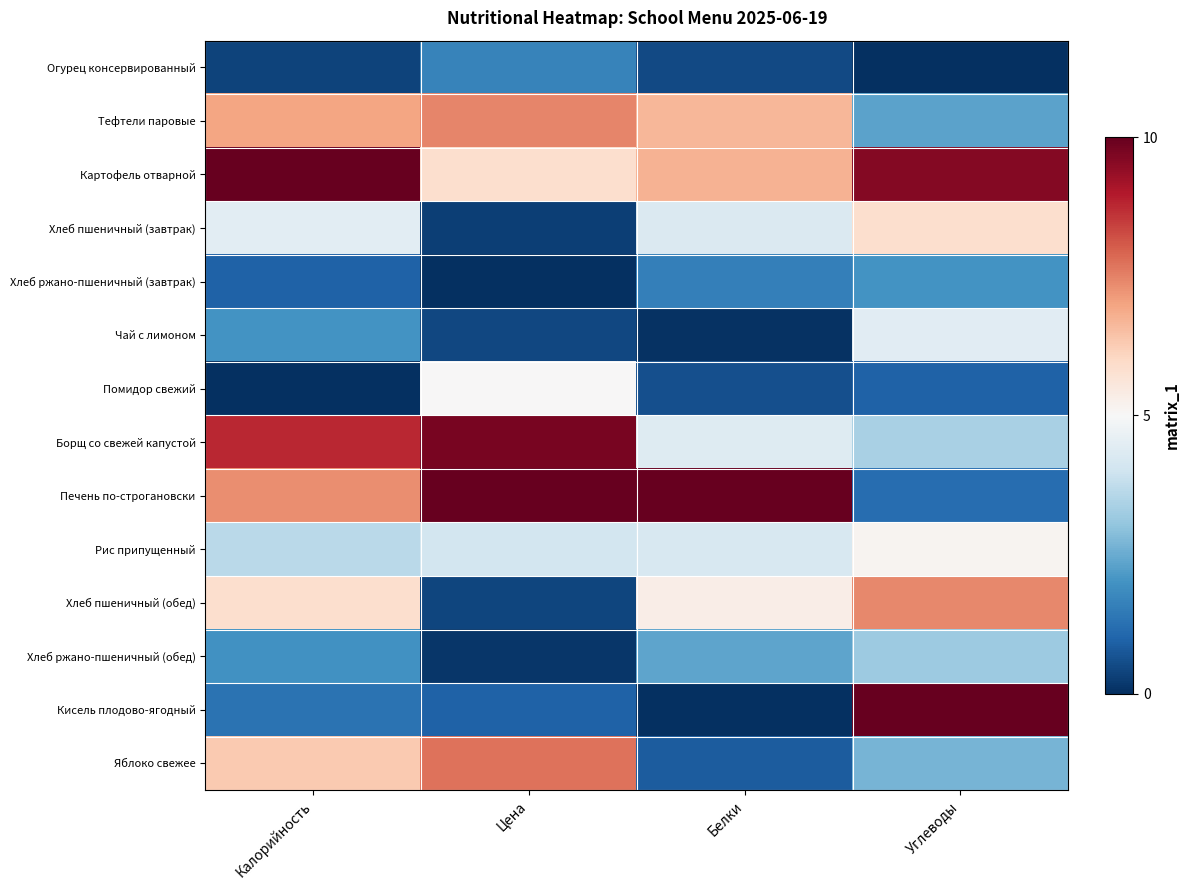

Reading left to right, list all the values displayed in this chart.

Огурец консервированный: Калорийность=0.4	Цена=1.7	Белки=0.5	Углеводы=0.0
Тефтели паровые: Калорийность=7.0	Цена=7.5	Белки=6.7	Углеводы=2.3
Картофель отварной: Калорийность=10.0	Цена=5.8	Белки=6.7	Углеводы=9.6
Хлеб пшеничный (завтрак): Калорийность=4.5	Цена=0.3	Белки=4.3	Углеводы=5.9
Хлеб ржано-пшеничный (завтрак): Калорийность=1.0	Цена=0.0	Белки=1.6	Углеводы=2.0
Чай с лимоном: Калорийность=2.0	Цена=0.4	Белки=0.1	Углеводы=4.4
Помидор свежий: Калорийность=0.0	Цена=5.0	Белки=0.6	Углеводы=1.0
Борщ со свежей капустой: Калорийность=8.8	Цена=9.8	Белки=4.4	Углеводы=3.4
Печень по-строгановски: Калорийность=7.3	Цена=10.0	Белки=10.0	Углеводы=1.2
Рис припущенный: Калорийность=3.6	Цена=4.1	Белки=4.2	Углеводы=5.2
Хлеб пшеничный (обед): Калорийность=5.8	Цена=0.4	Белки=5.3	Углеводы=7.4
Хлеб ржано-пшеничный (обед): Калорийность=2.0	Цена=0.1	Белки=2.4	Углеводы=3.2
Кисель плодово-ягодный: Калорийность=1.3	Цена=1.0	Белки=0.0	Углеводы=10.0
Яблоко свежее: Калорийность=6.3	Цена=7.7	Белки=0.8	Углеводы=2.7